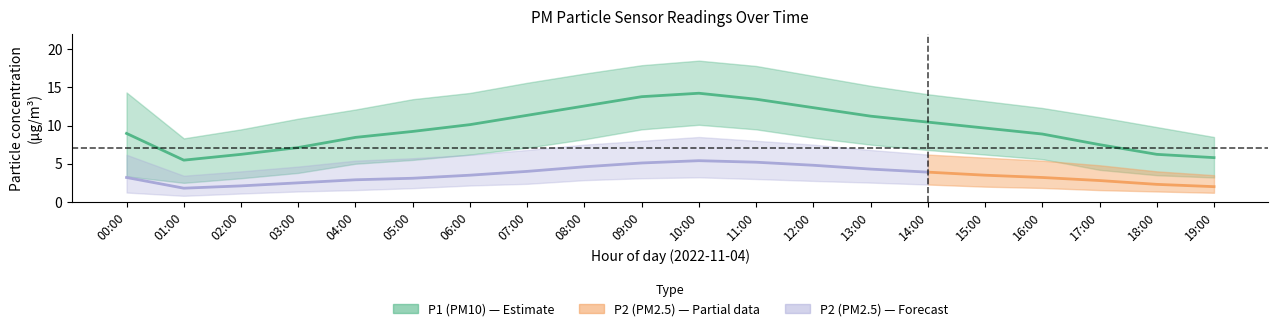

What is the value of the P2 point at the 4th from the left?

2.5